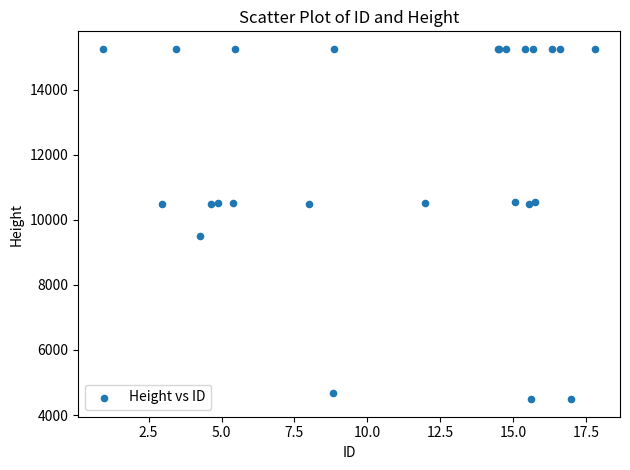

What Y value in the scatter plot is closest to 9868?

9496